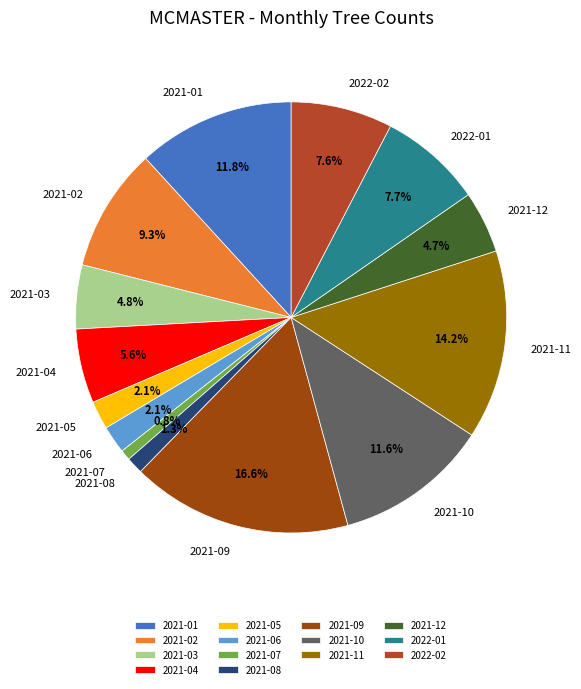

Does 2021-11 account for over 50% of the chart?

No